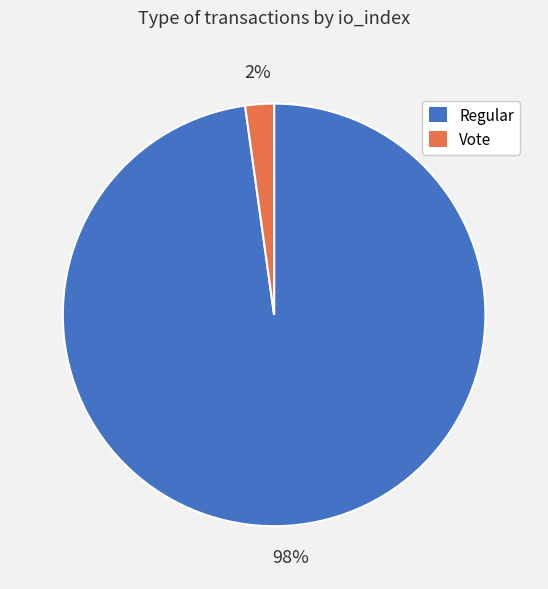

True or false: Vote accounts for 2% of the total.

True